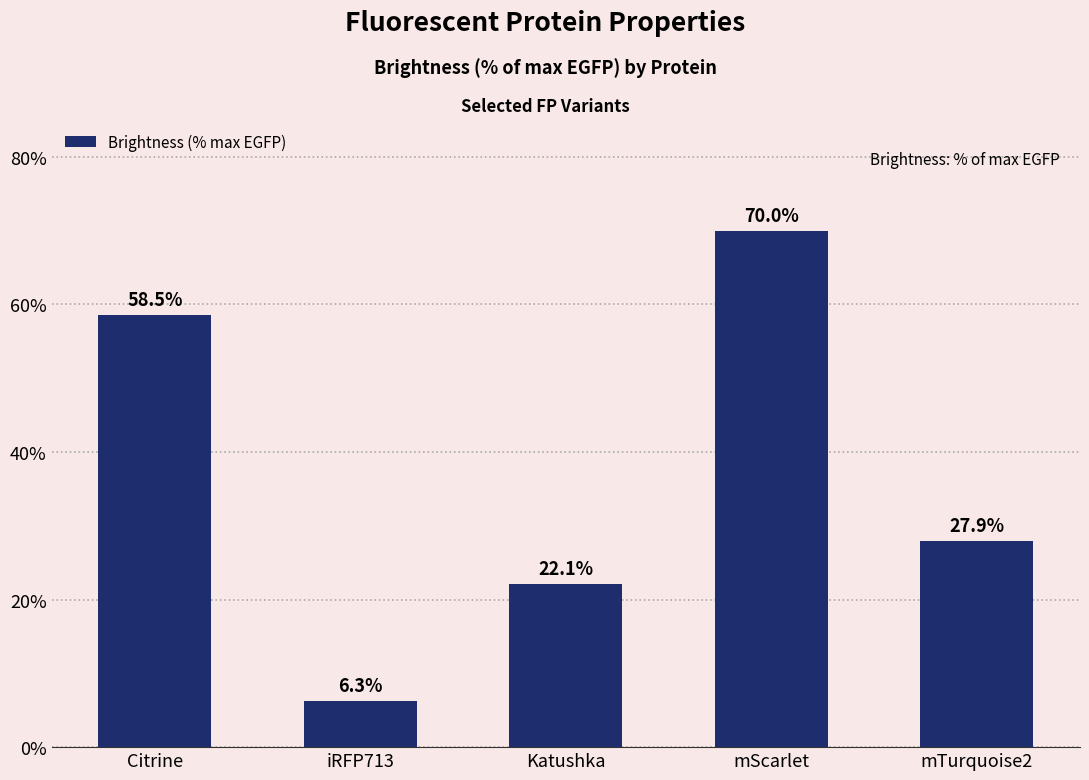

At which category does the chart reach its peak across all series?

mScarlet